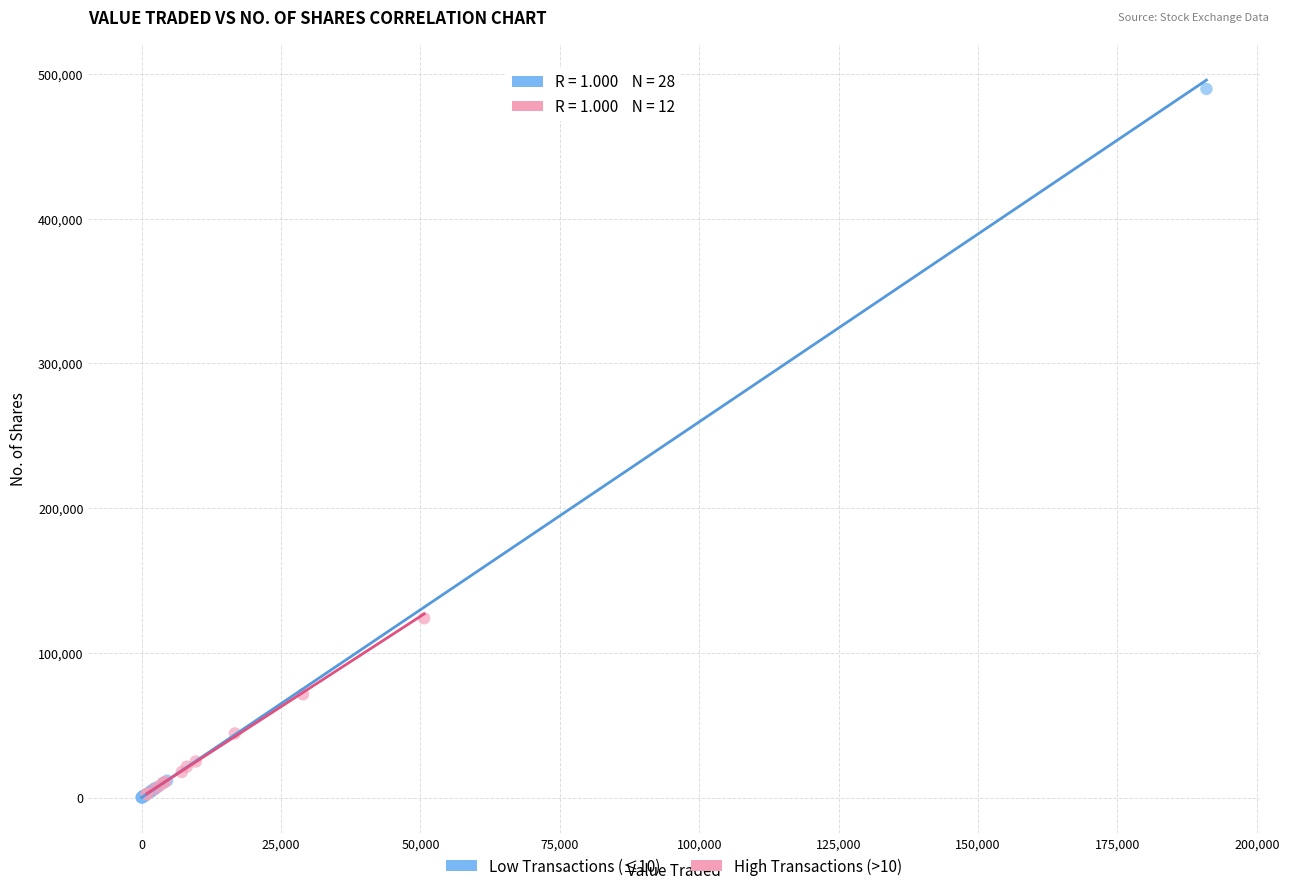

What are all the series names shown in the legend?

Low Transactions (≤10), High Transactions (>10)